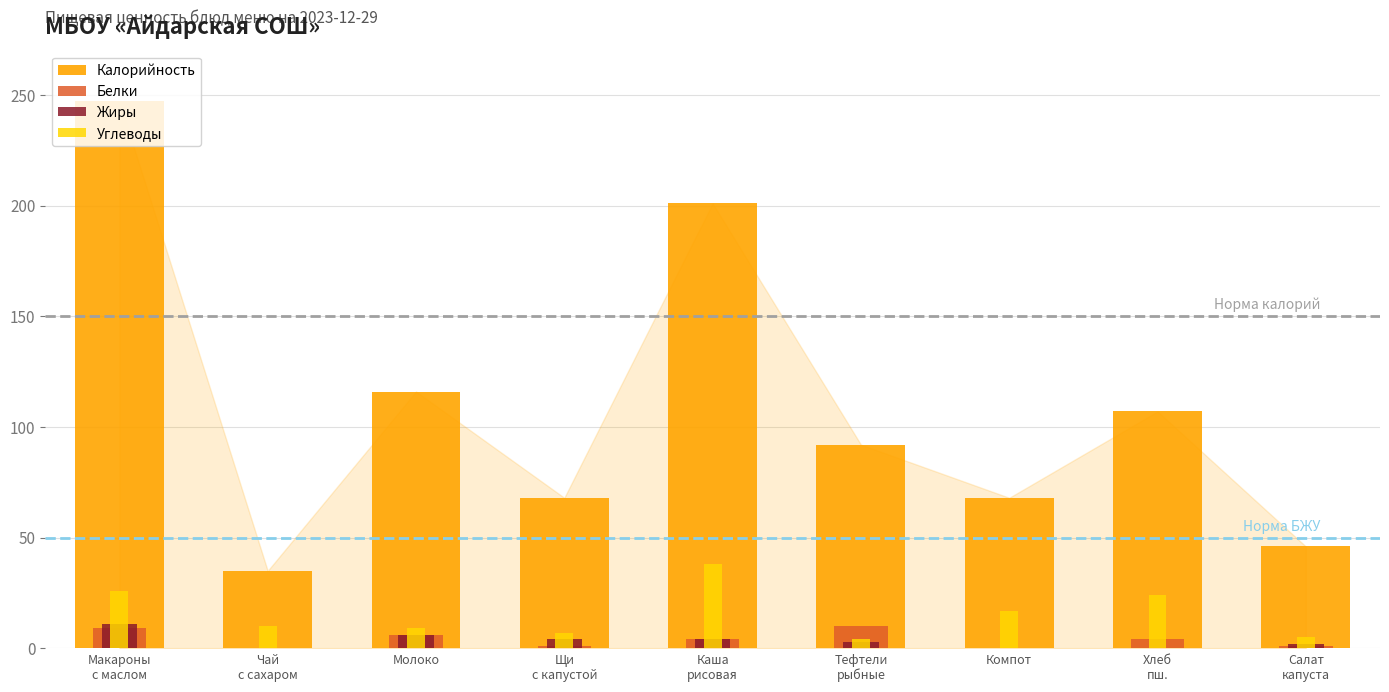

Where does the Белки series first go above 4?

Макароны
с маслом